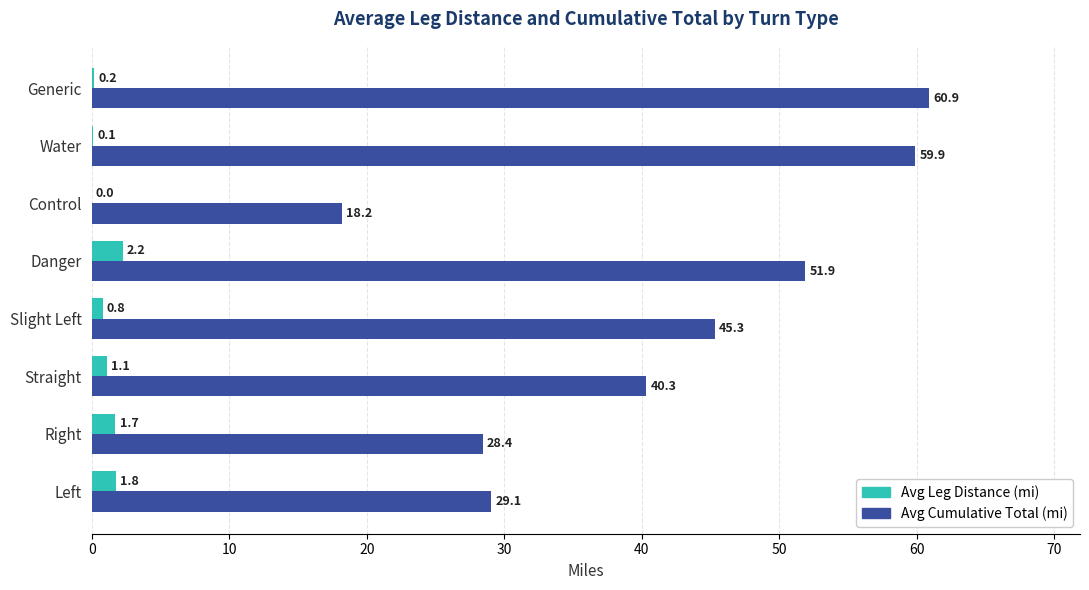

What is the sum of all Avg Leg Distance (mi) values?

7.9